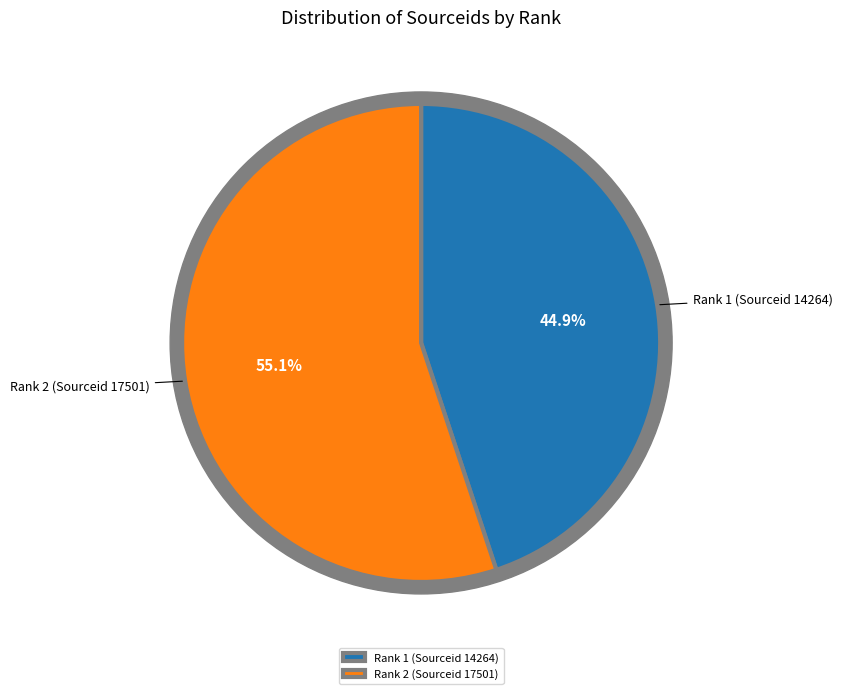

To the nearest percent, what is the difference between the largest and smallest slice percentages?

10%